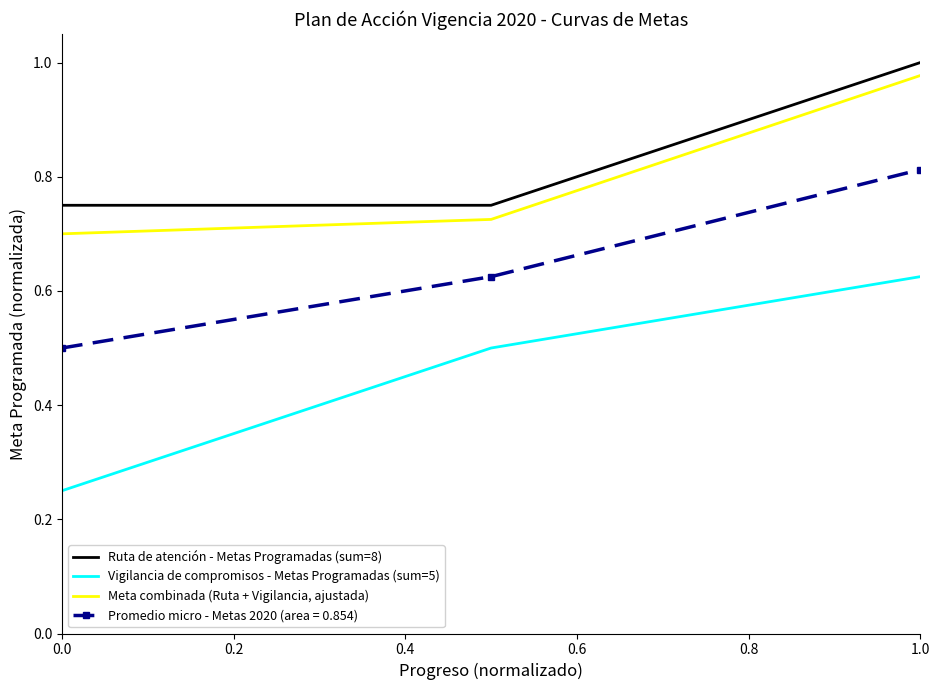

Which series has the widest spread of values?

Vigilancia de compromisos - Metas Programadas (sum=5)